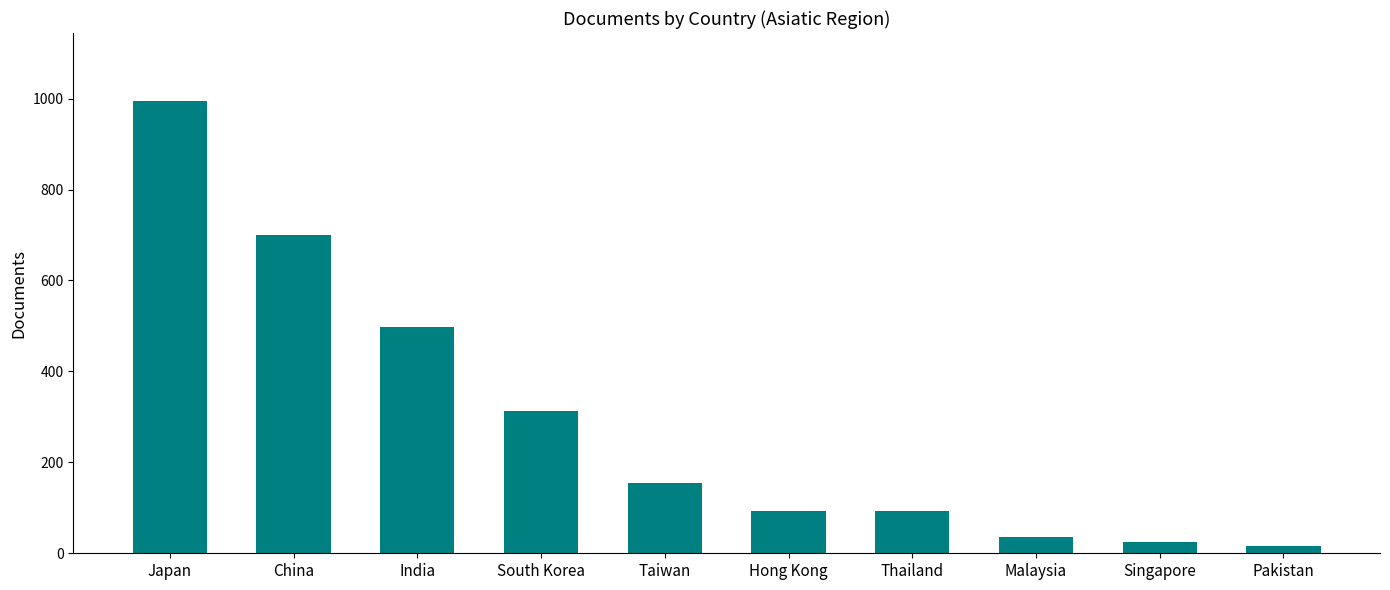

What is the ratio of the value at Thailand to the value at India?

0.2